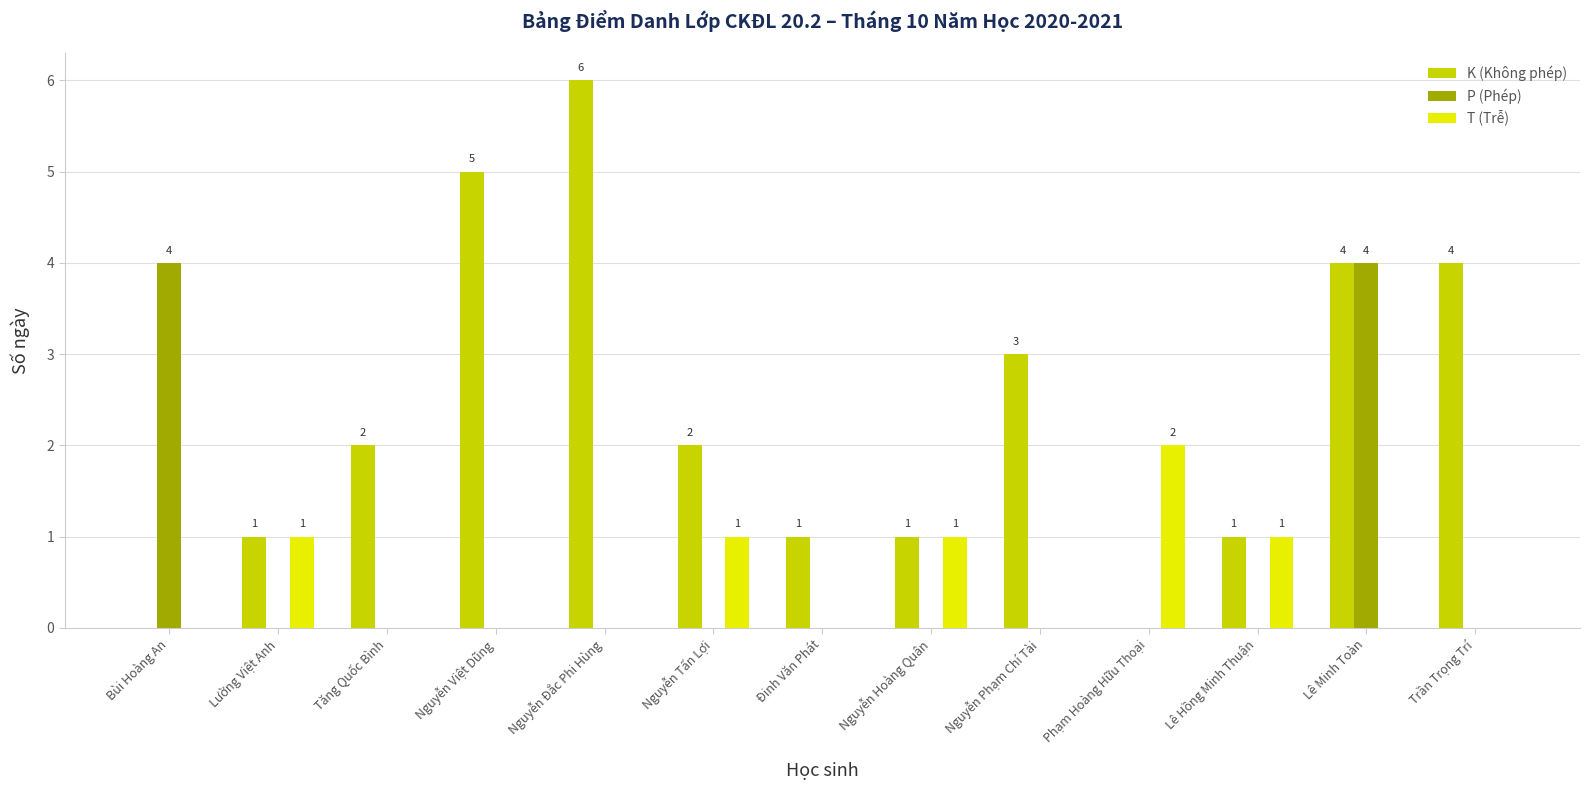

Which series has the largest total across all categories?

K (Không phép)